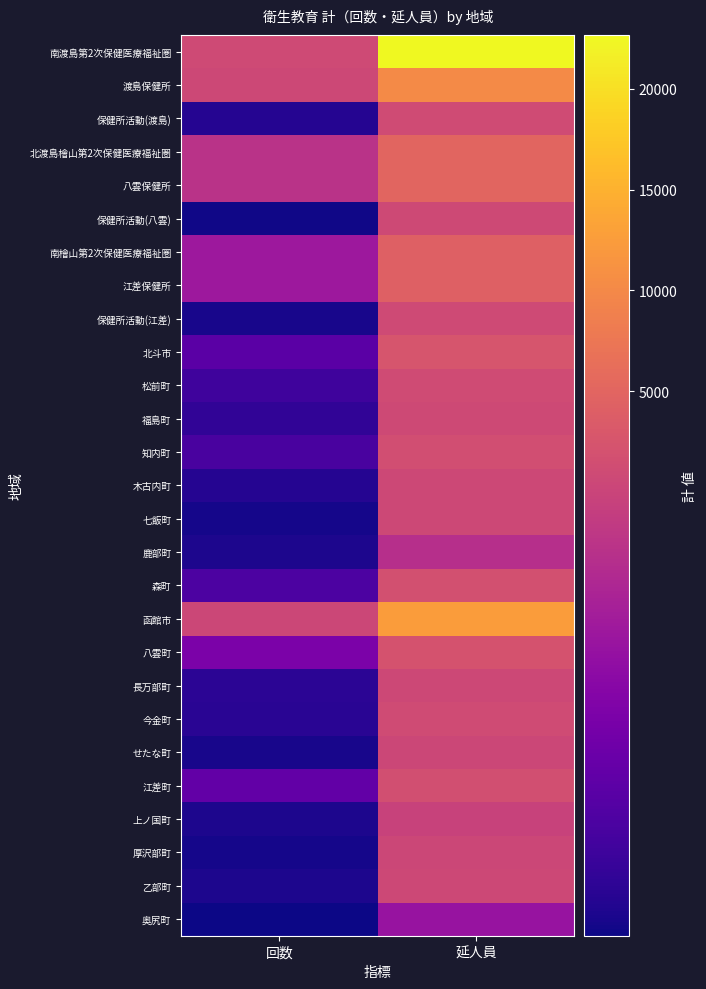

Which category has the lowest value across all series?

回数